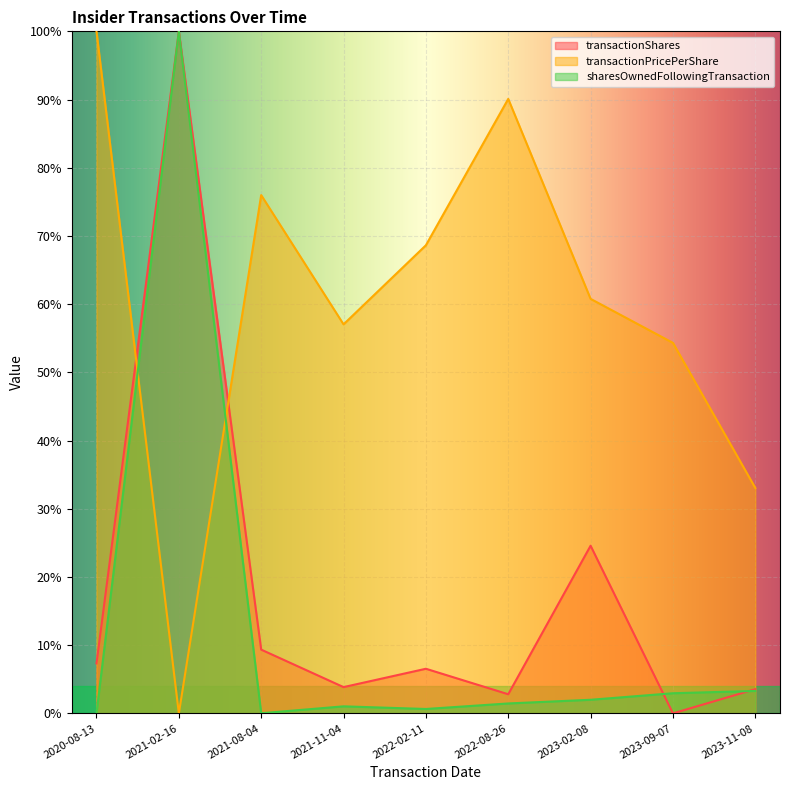

True or false: transactionPricePerShare has more than 1 points higher than both neighbors.

True